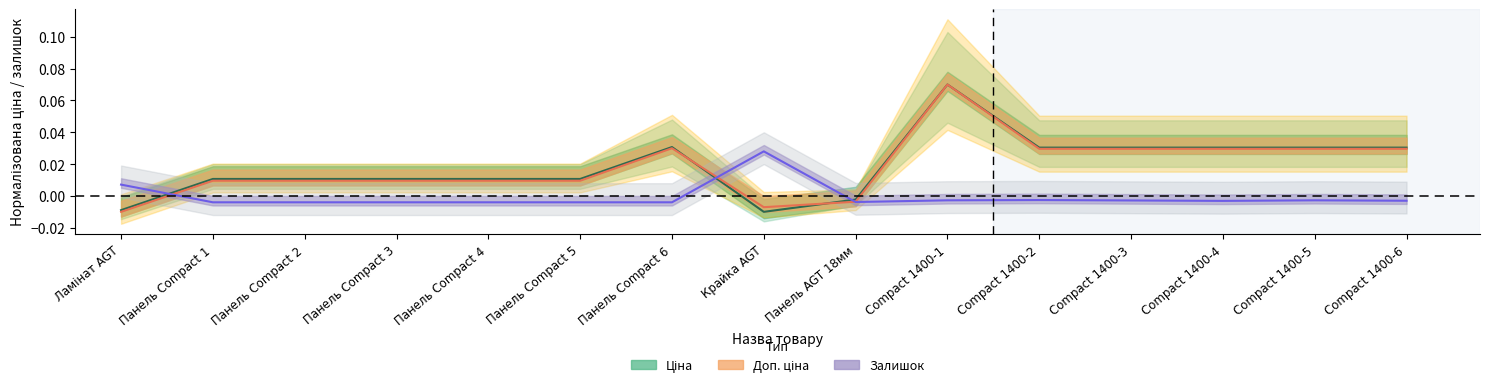

What is the total value across all series at Compact 1400-5?

0.1